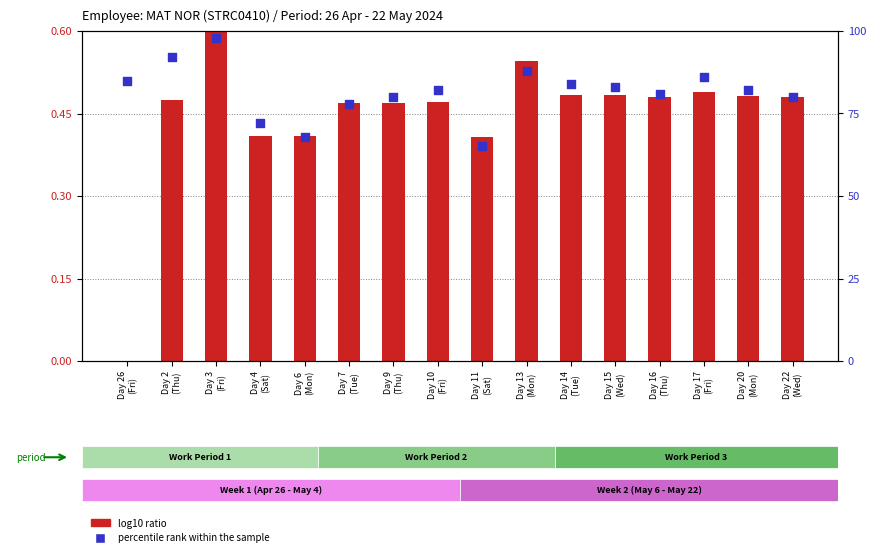

Which series has the widest spread of Y values?

percentile rank within the sample